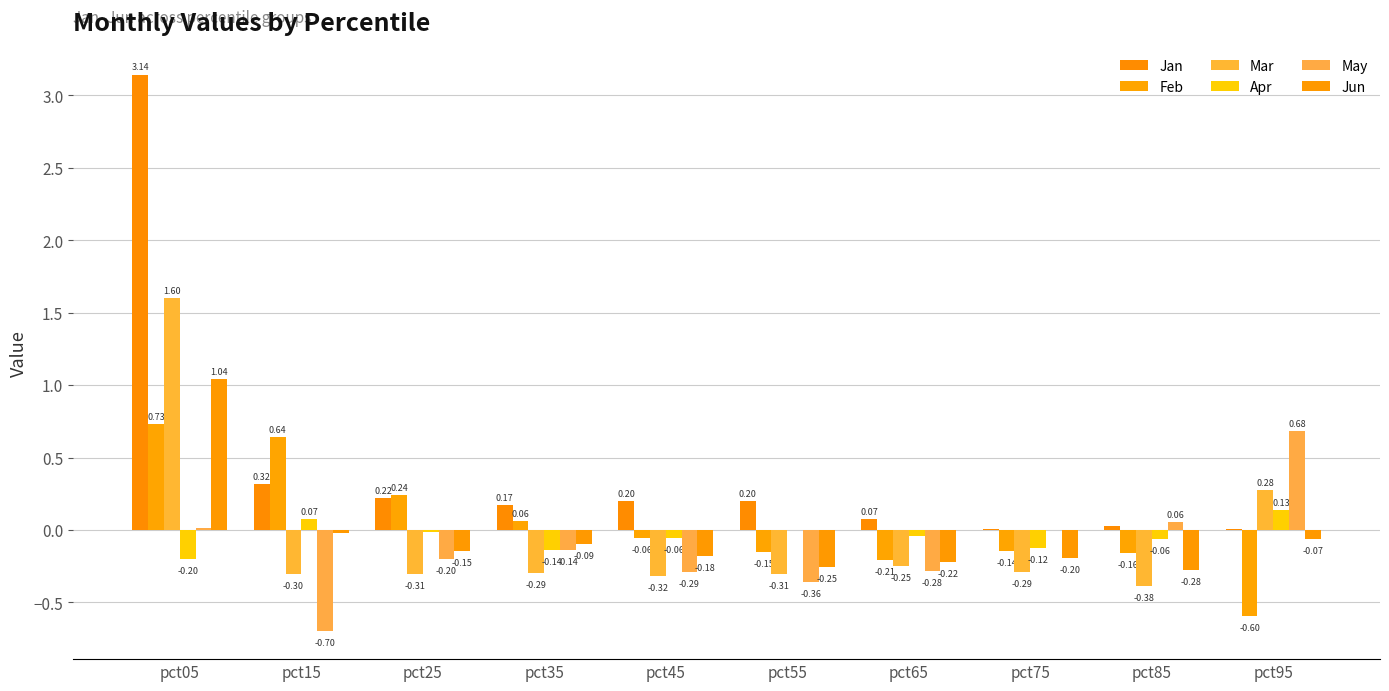

Count the number of categories in the chart.

10